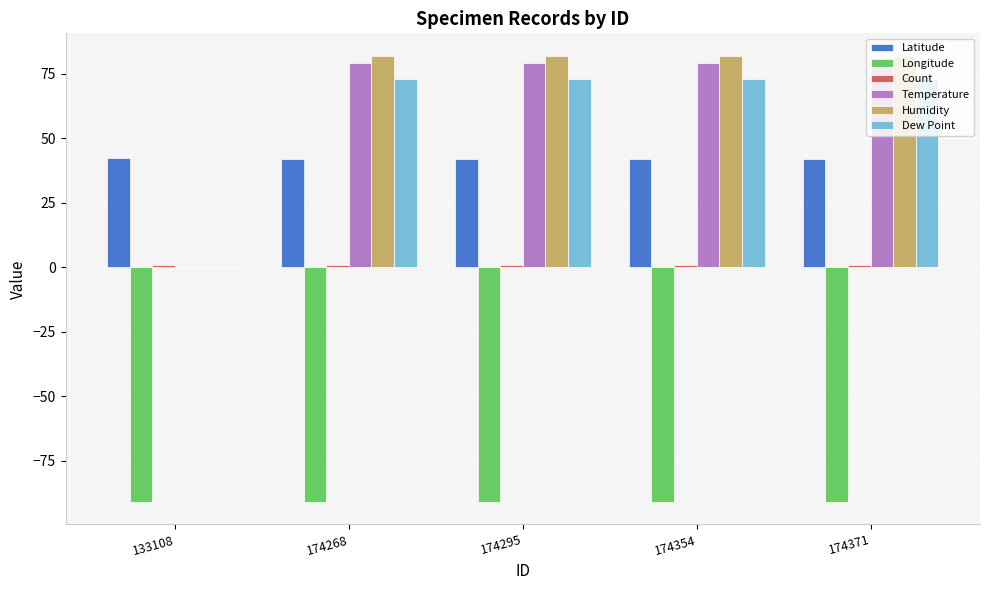

Which series has the widest spread of values?

Humidity